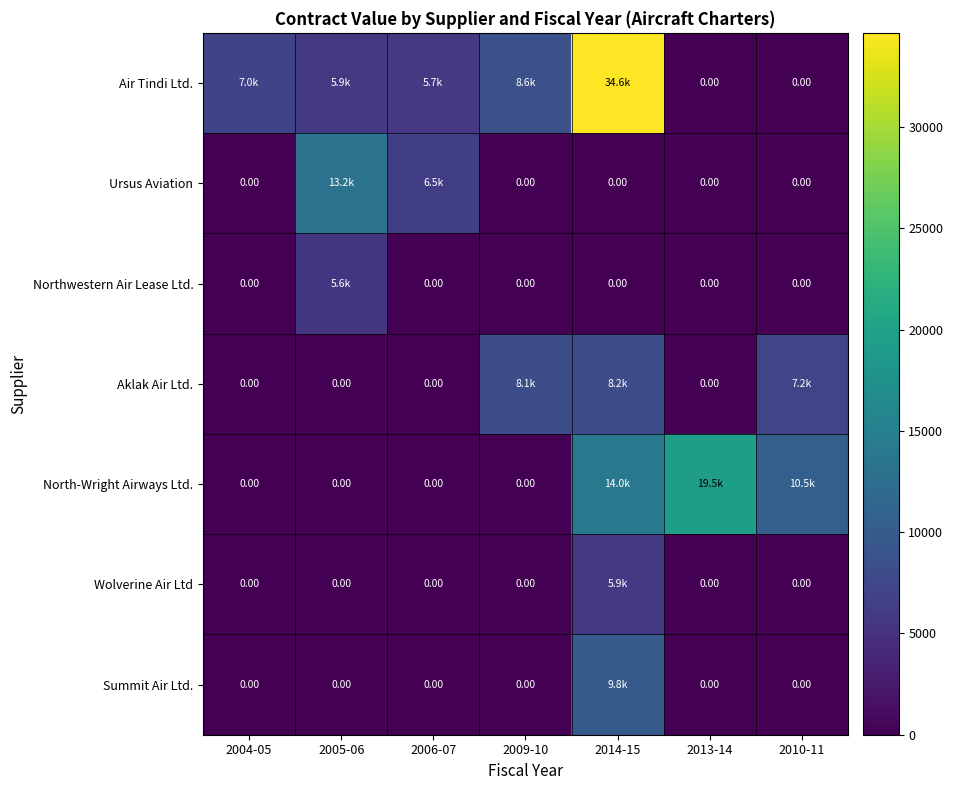

What is the difference between the highest and lowest values at 2010-11?

10494.7